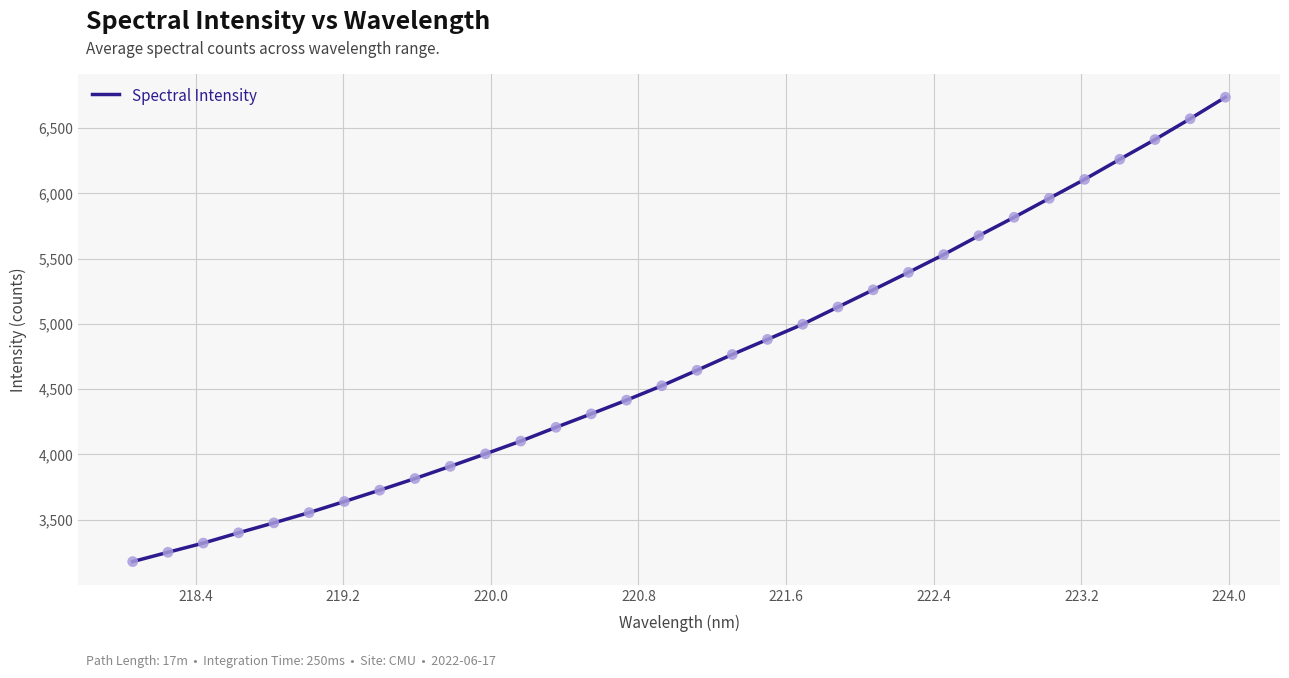

What is the difference between the maximum and minimum values?

3557.2